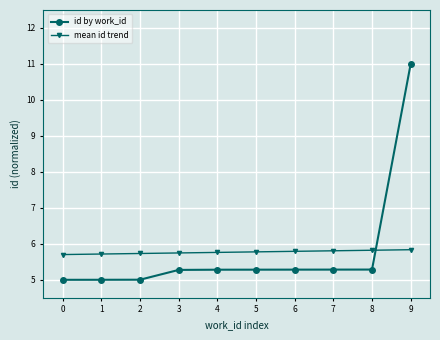

What is the value of the id by work_id point at the 4th from the left?

5.3